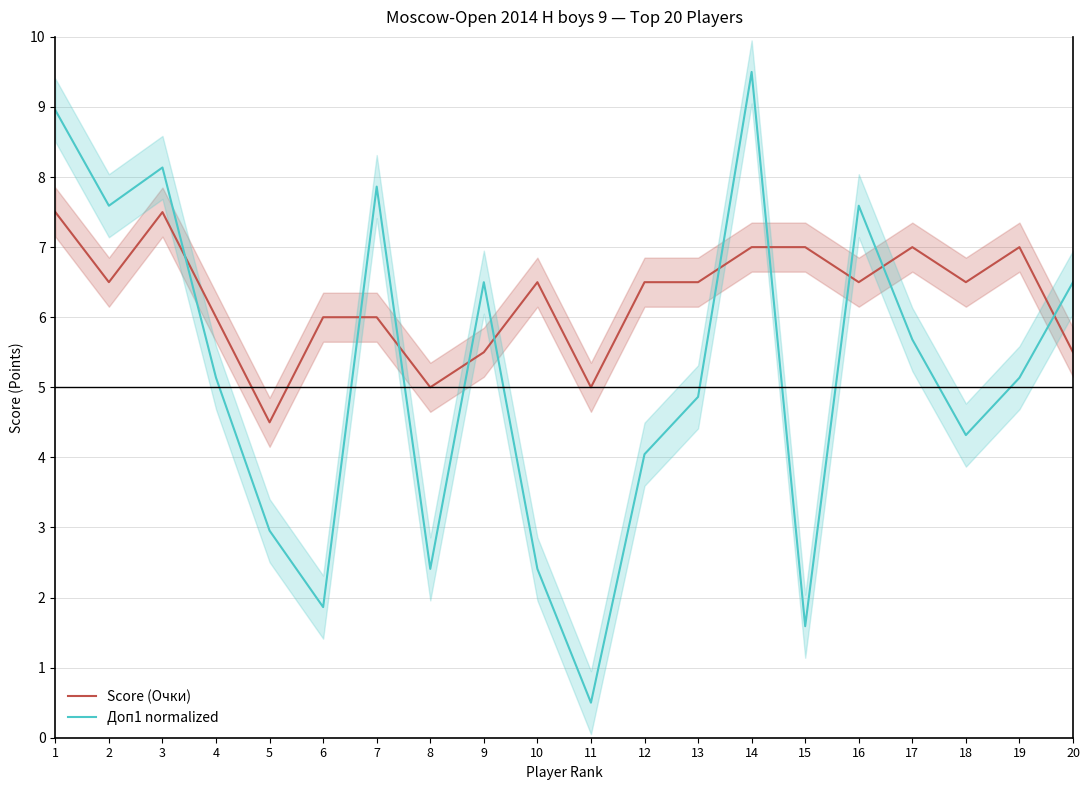

What are all the series names shown in the legend?

Score (Очки), Доп1 normalized